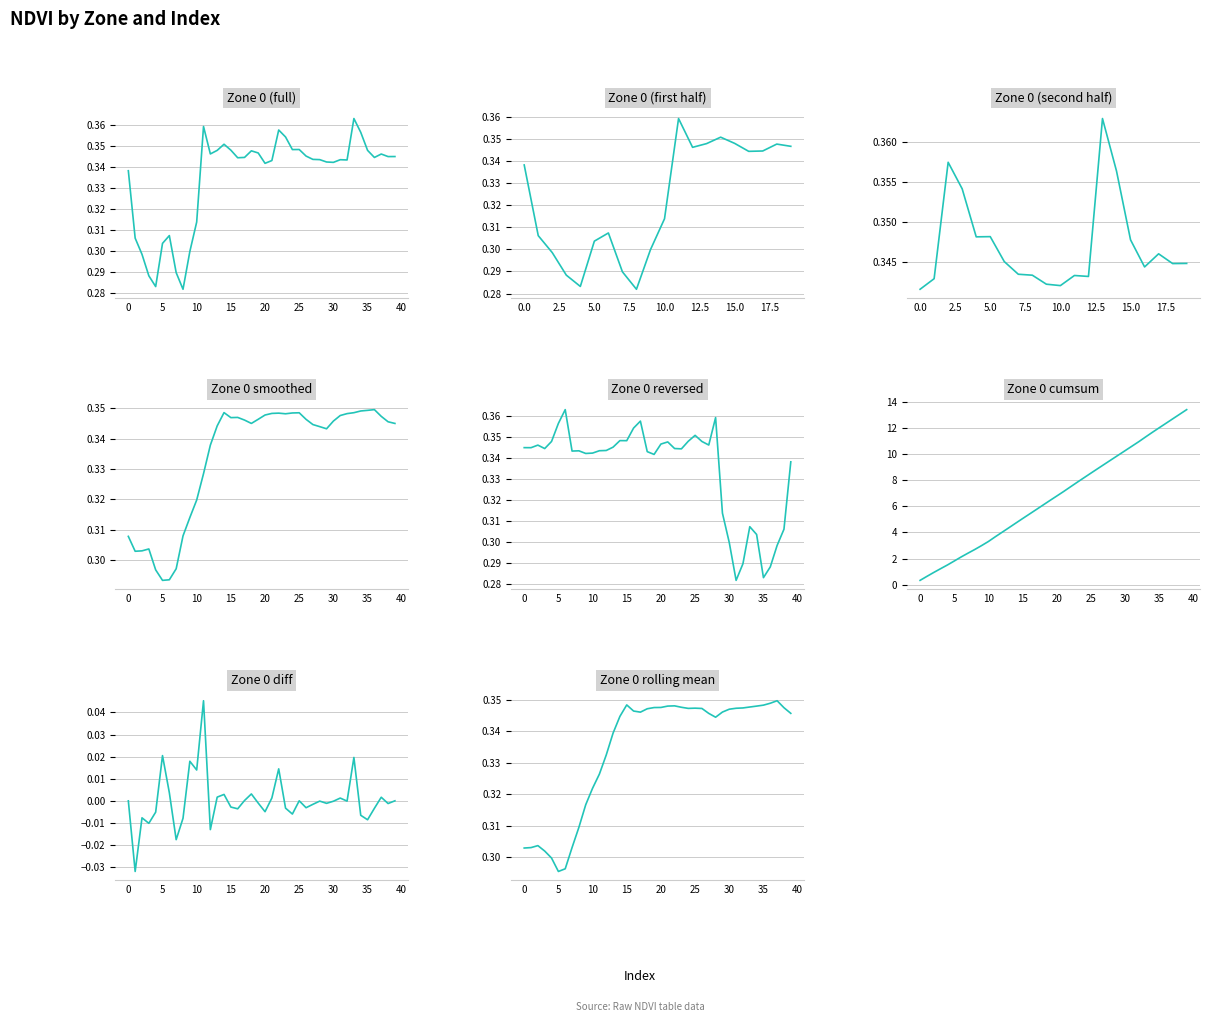

Does the chart have visible grid lines?

Yes